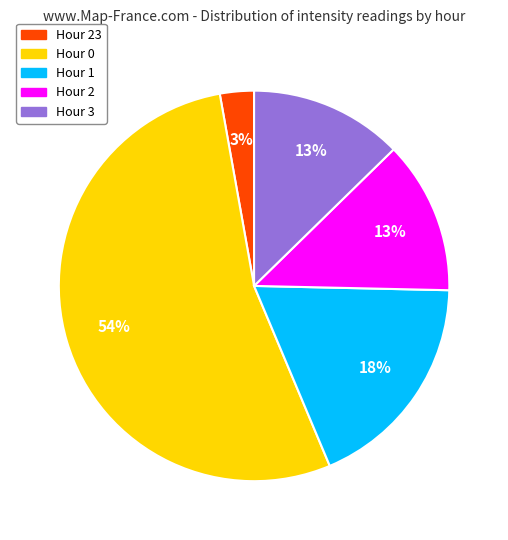

True or false: Hour 3 accounts for 22% of the total.

False